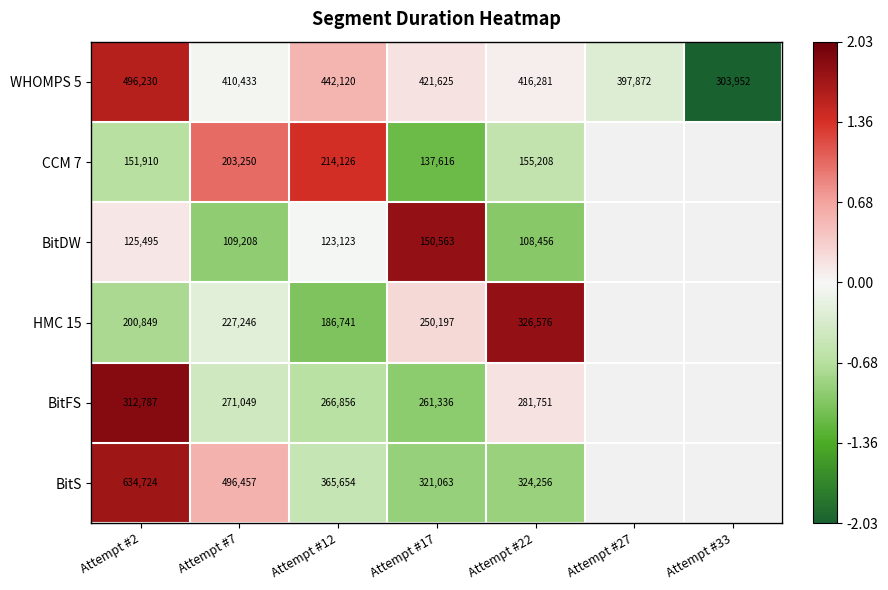

At which category is the sum across all series the highest?

Attempt #2